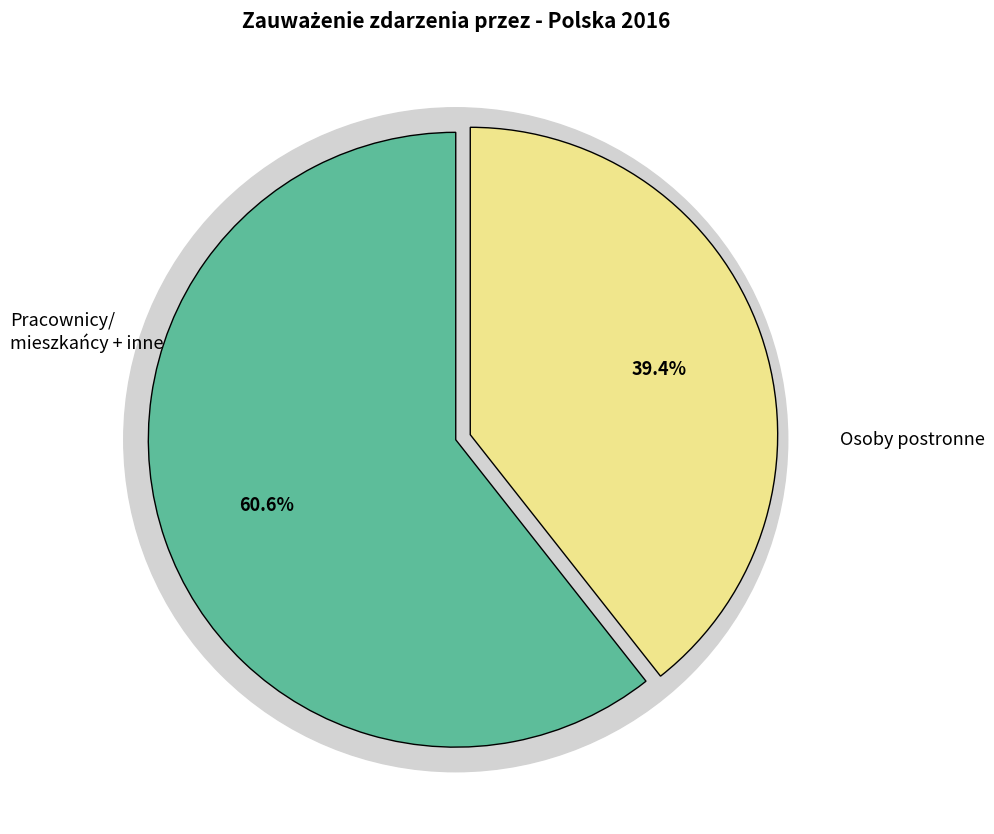

Which category accounts for the majority?

Osoby postronne